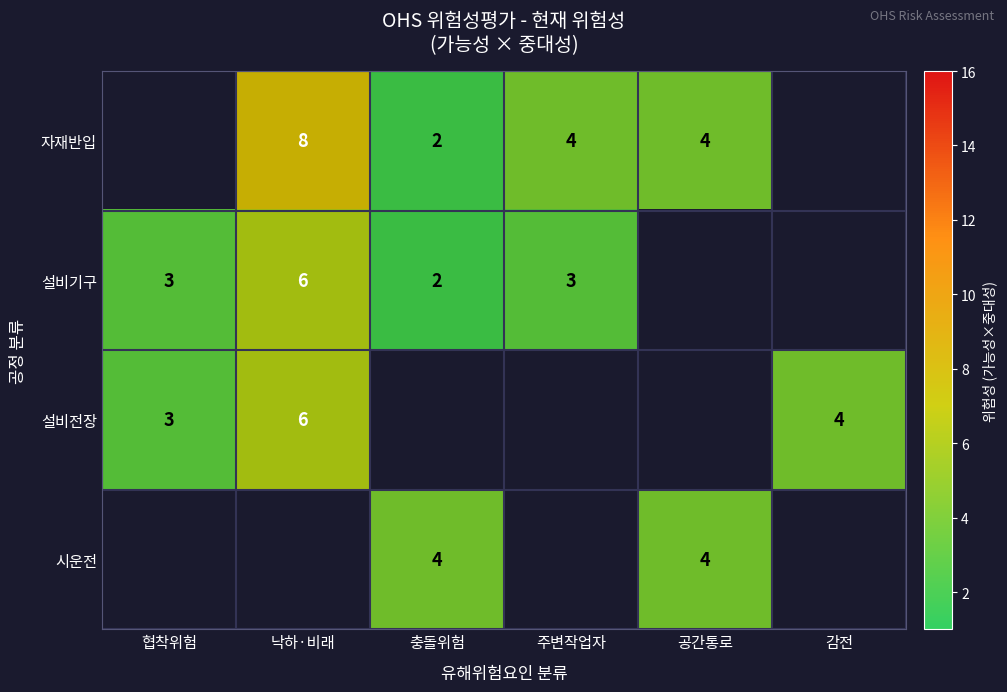

What is the sum of the 자재반입 values at 낙하·비래 and 공간통로?

12